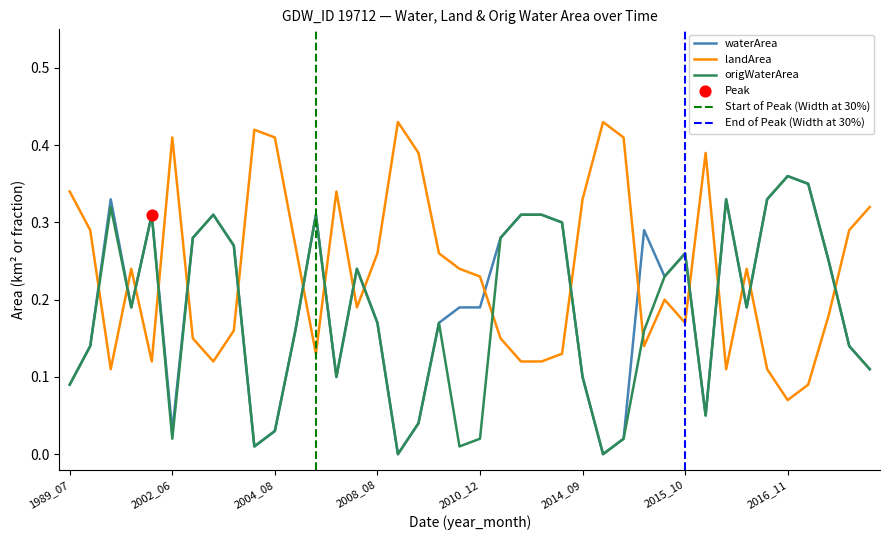

At how many categories does at least one series exceed 0?

40